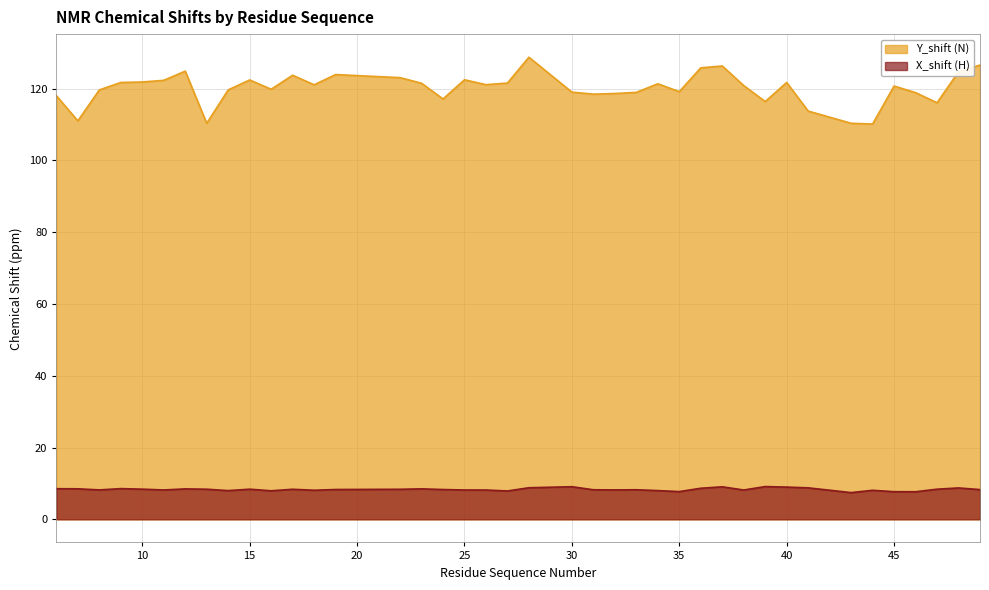

Is it true that Y_shift (N) equals 113.7 at 41?

True